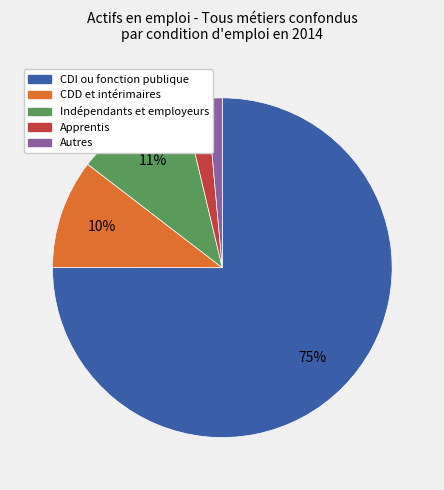

Between CDI ou fonction publique and Autres, which is larger?

CDI ou fonction publique